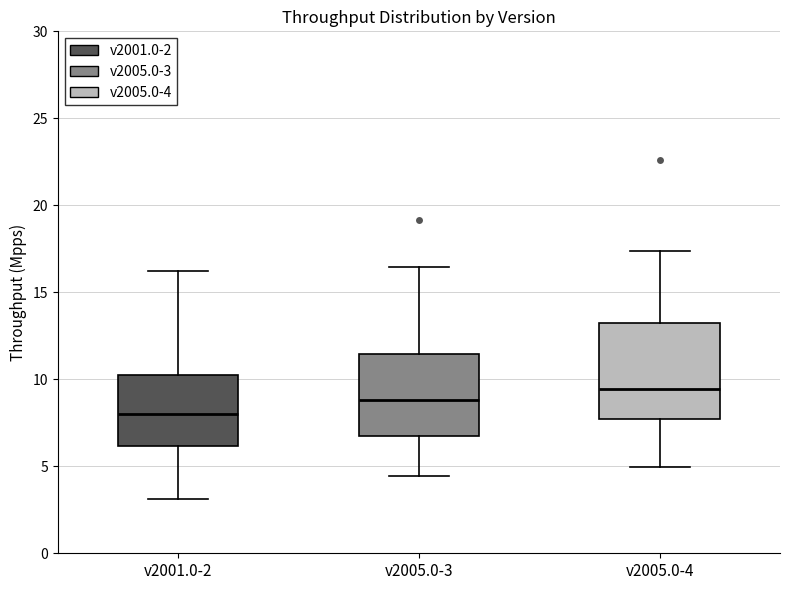

Which box has the lowest median line?

v2001.0-2